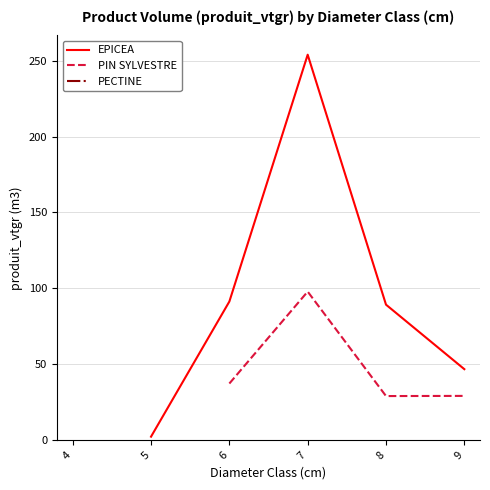

What is the approximate value of PECTINE at 9?

3.8